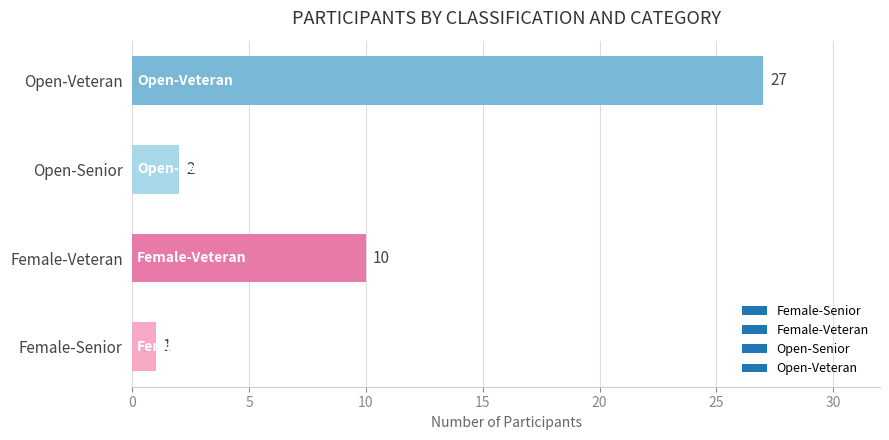

True or false: the data shows 2 at Open-Senior.

True